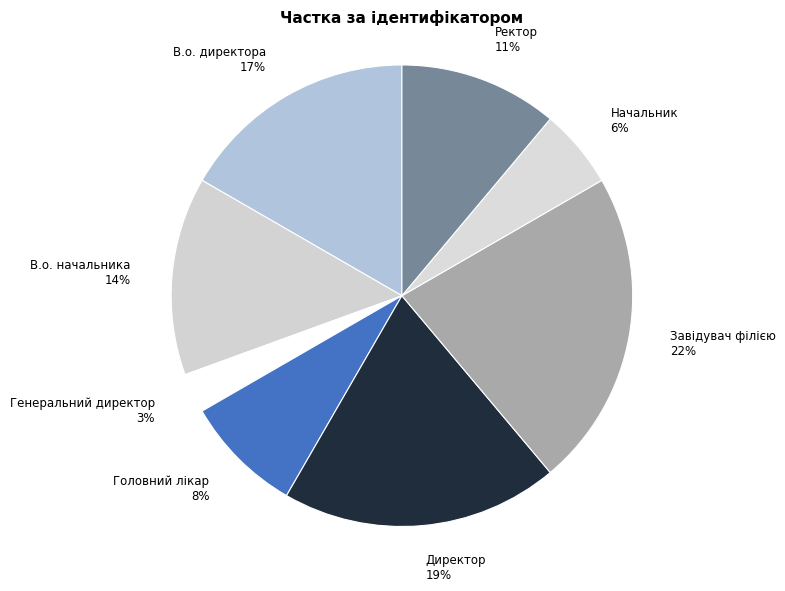

What is the largest slice in the pie chart?

Завідувач філією